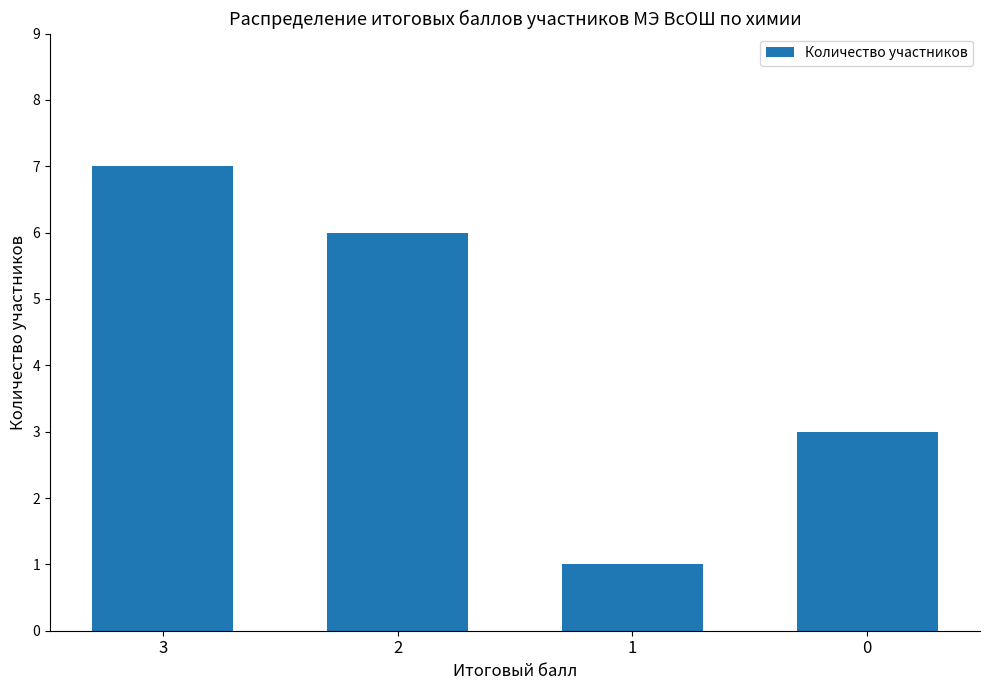

How many values are between 3 and 7?

3